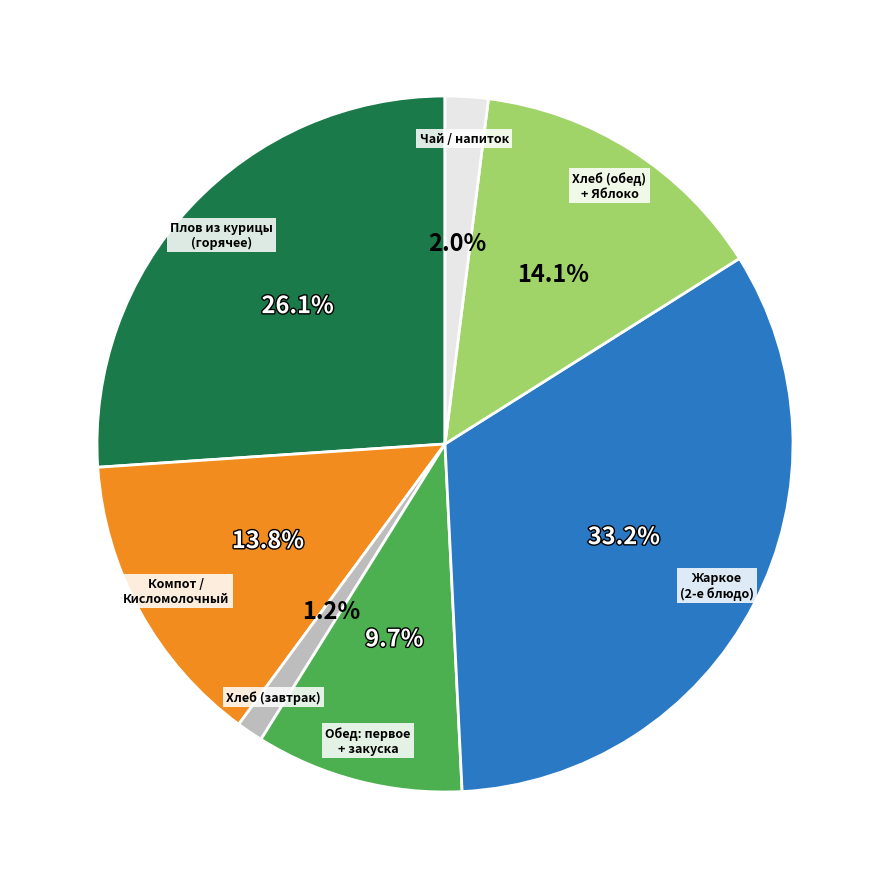

Which slice is the largest?

Жаркое (2-е блюдо)